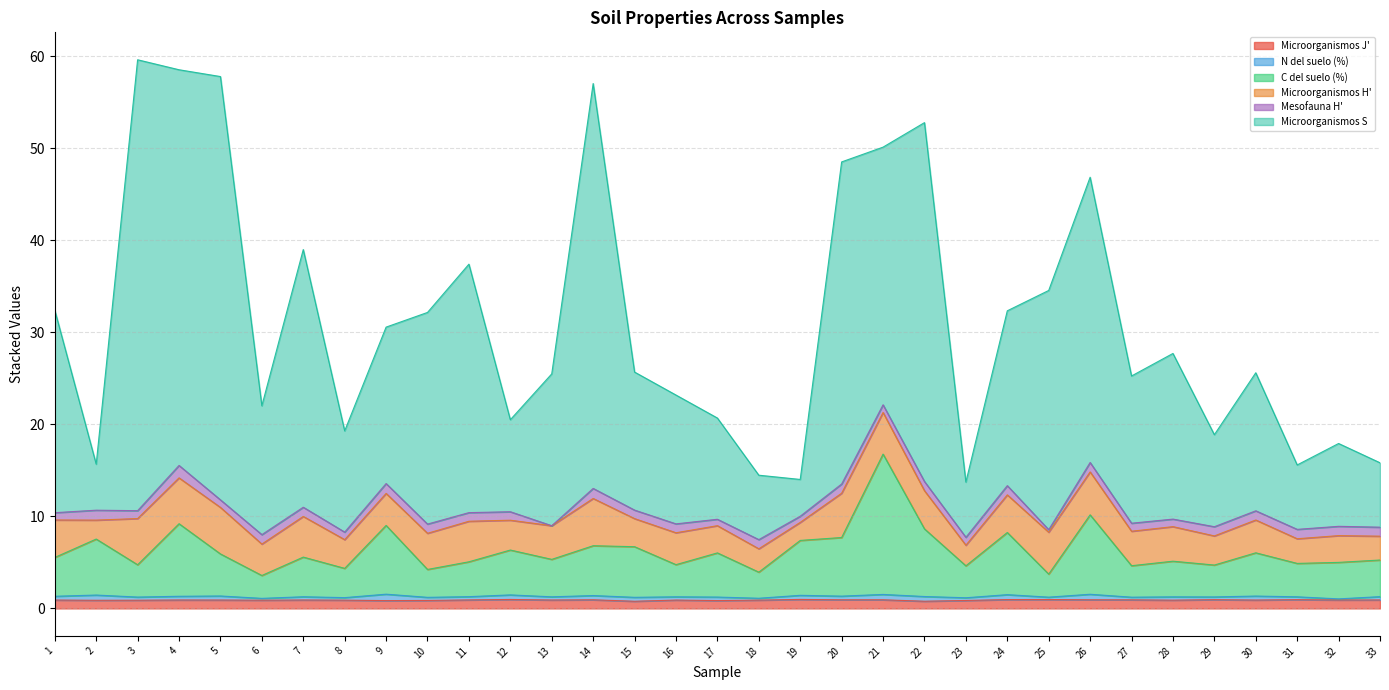

What is the spread (max minus min) of values at 10?

31.3